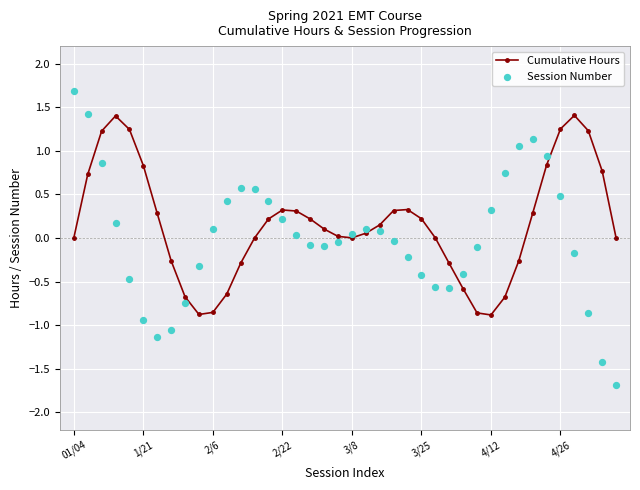

Which series reaches the minimum Y coordinate?

Session Number